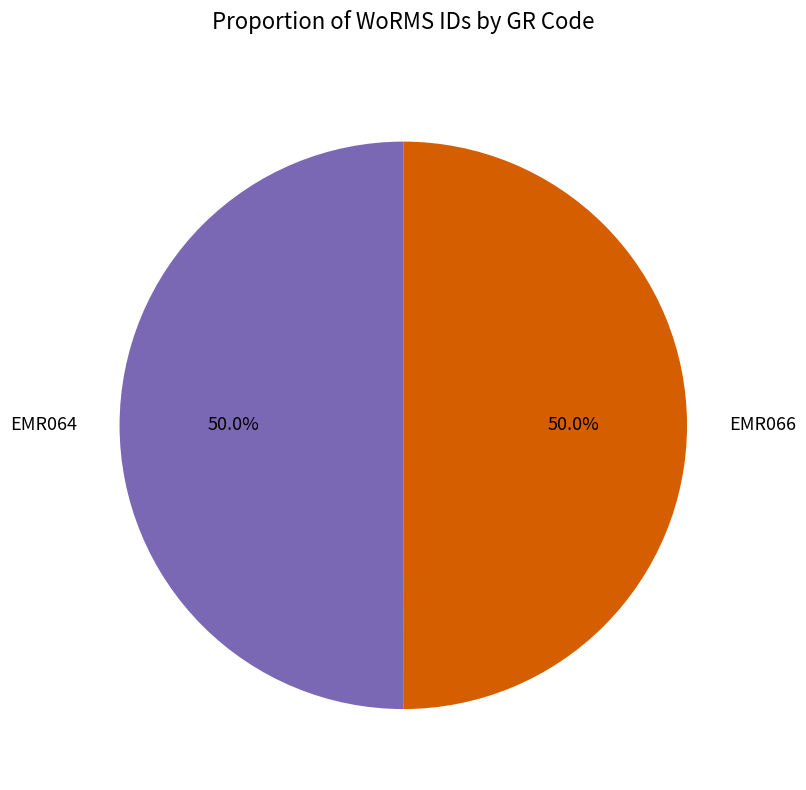

What portion of the pie excludes EMR066?

50.0%